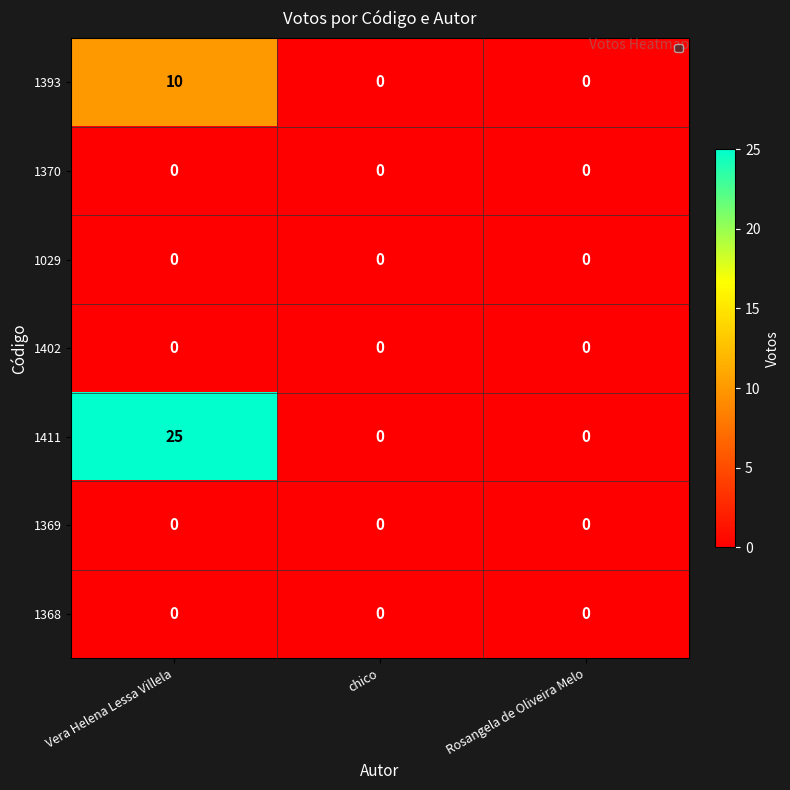

Which series has the largest total across all categories?

1411